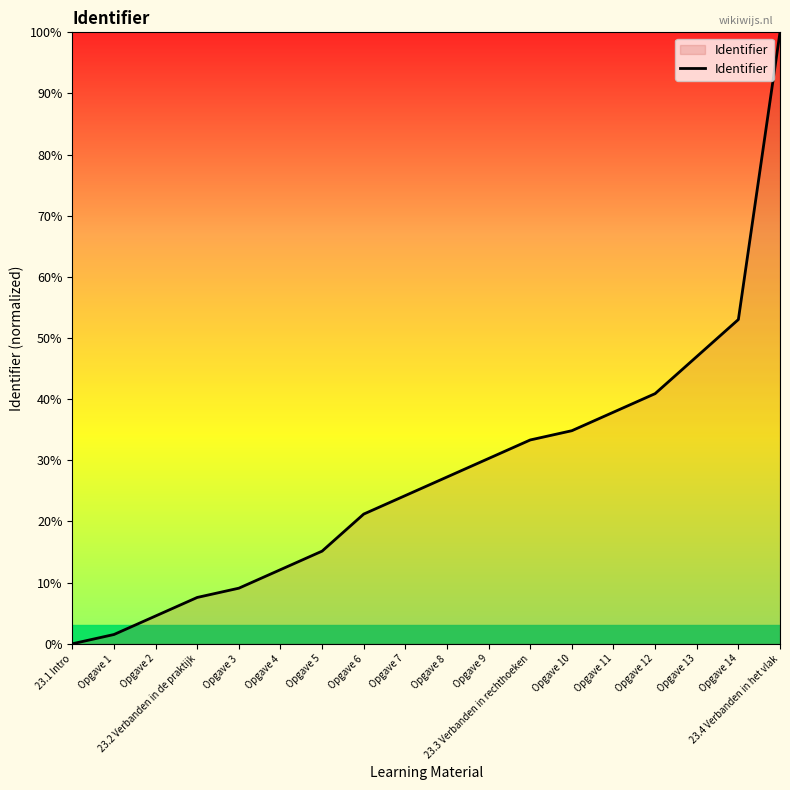

How many categories are shown in the chart?

18